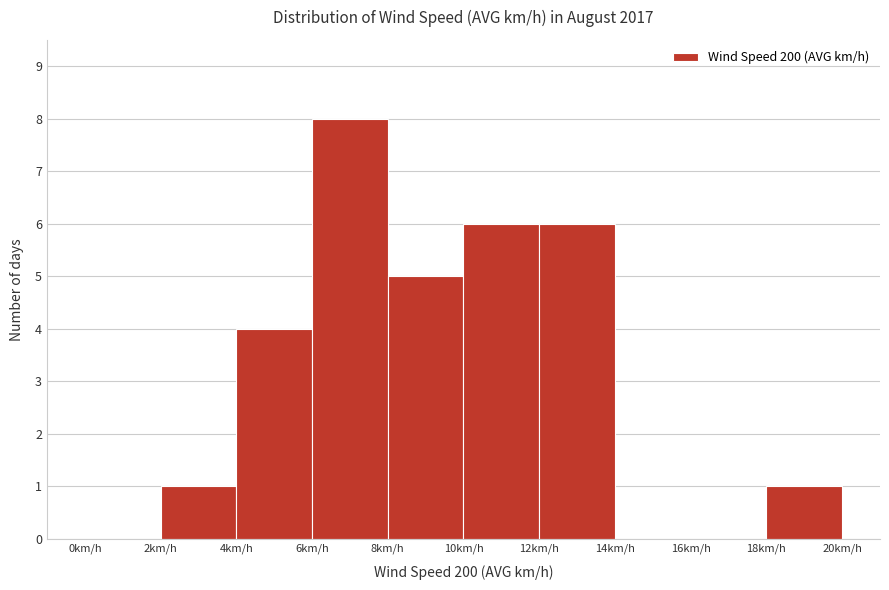

What is the height of the bar covering 10 to 12 on the x-axis? The values are not printed on the chart, so give them approximately, as read against the axis.

6